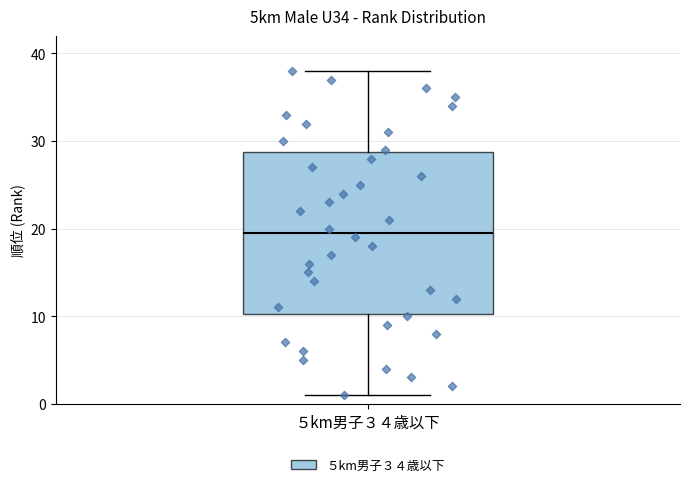

Transcribe this box plot: give where the median line is, the range the box spans, and where the two whiskers end, as read against the y-axis. The values are not printed on the chart, so give them approximately, as read against the axis.

median 20, box 10 to 29, whiskers 1 to 38